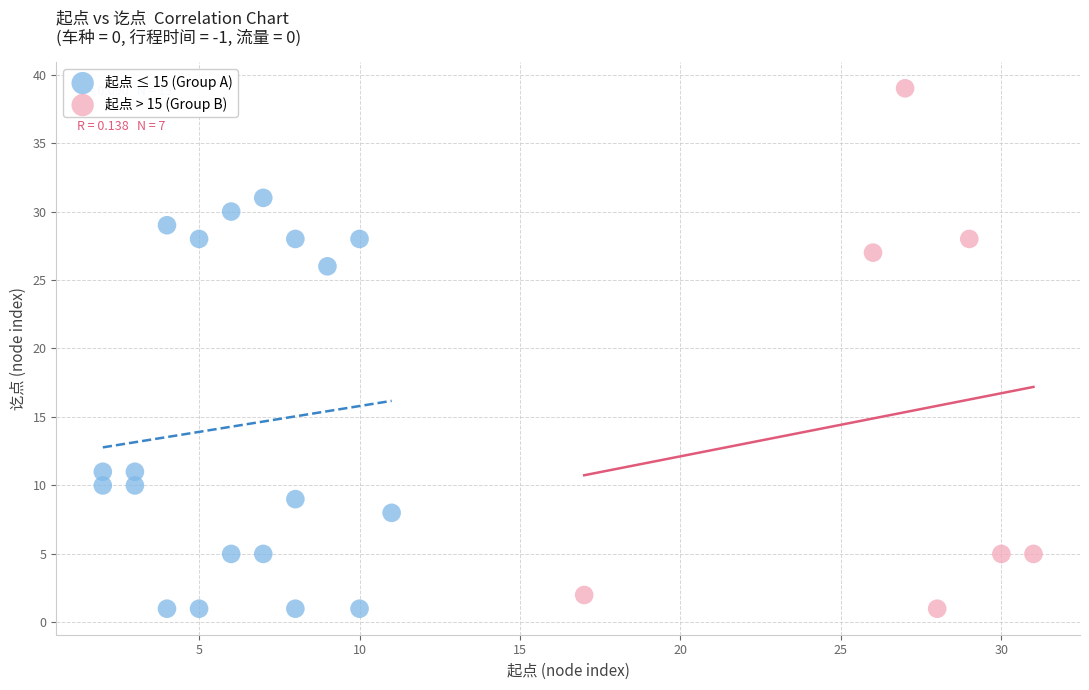

Which series contains the highest Y value?

起点 > 15 (Group B)